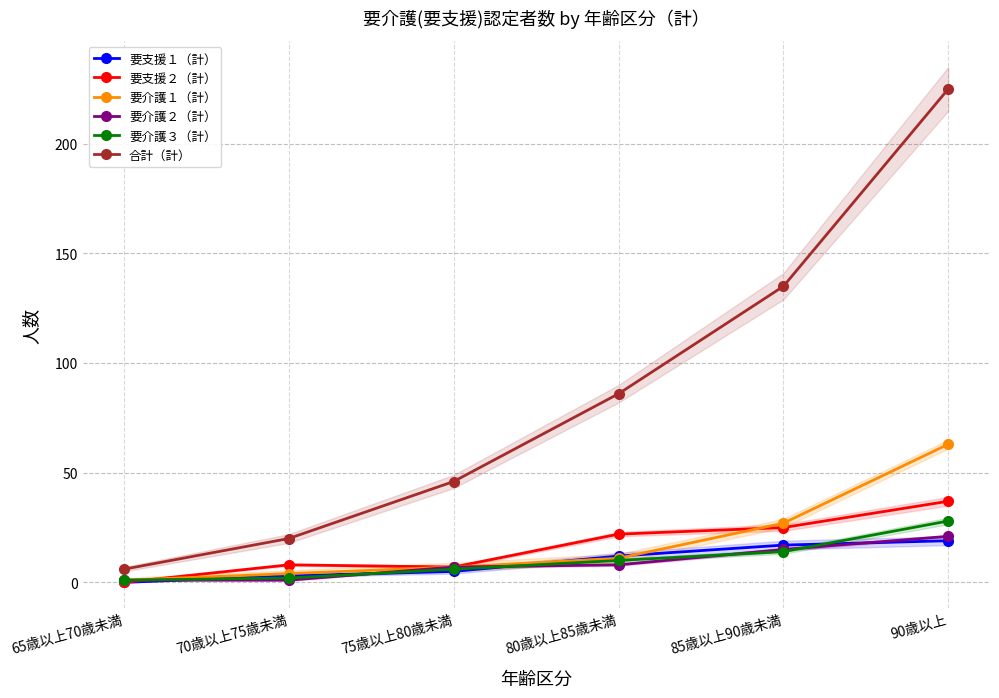

What position from the left is 80歳以上85歳未満?

4